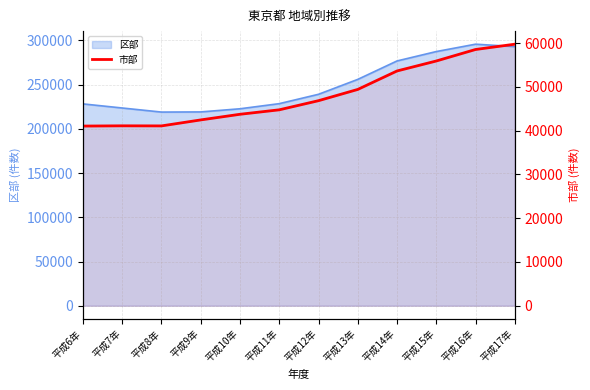

Which category has the lowest value across all series?

平成6年